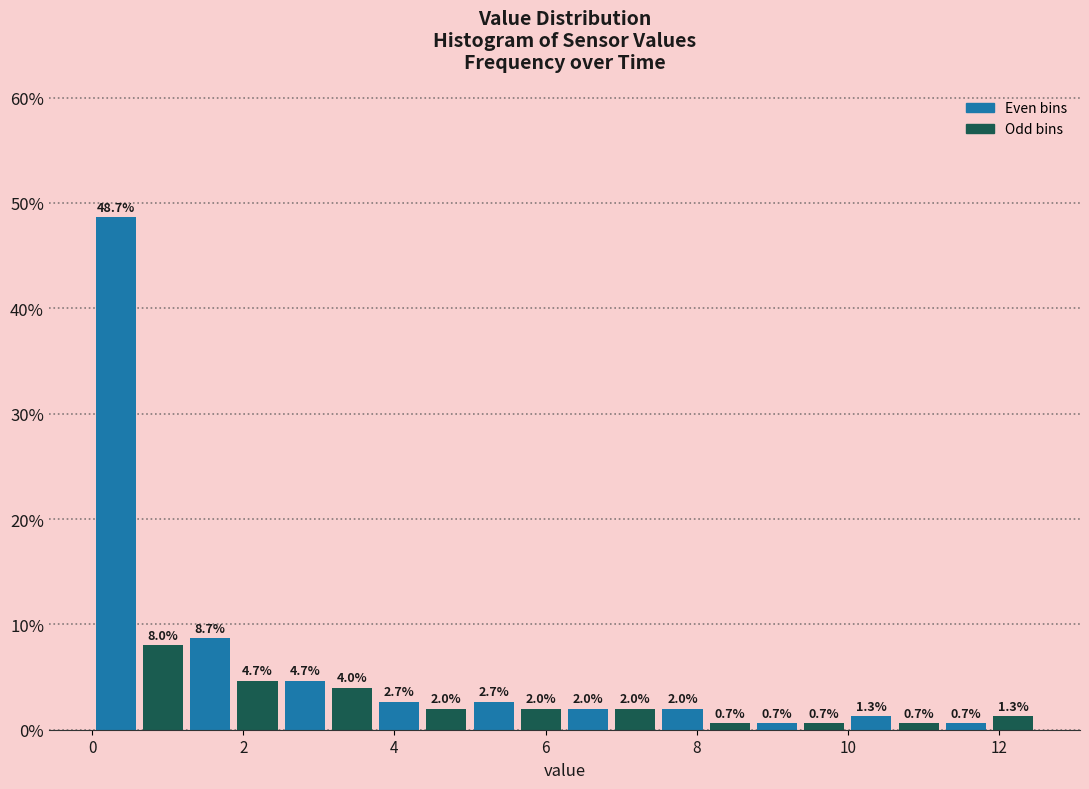

Around what value on the x-axis is the tallest bar? Give the approximate position of its centre, as read against the axis.

0.4